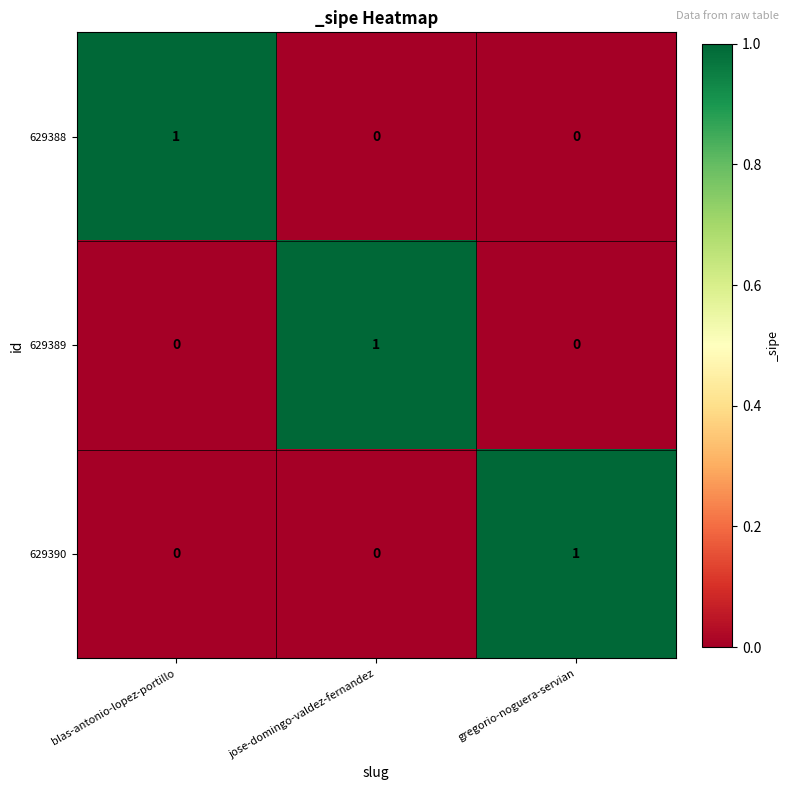

How many positive values does the 629390 series have?

1